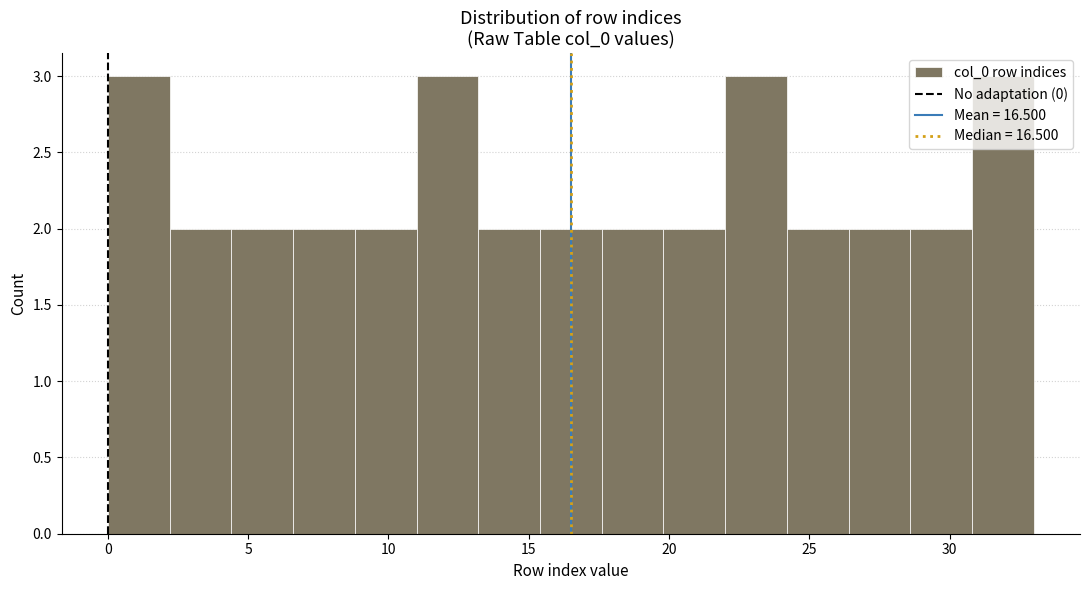

Reading left to right, transcribe this chart: for each bar, give the range it covers on the x-axis and its height. Neither the bar edges nor the heights are printed on the chart, so give them approximately, as read against the axes.

0.0 to 2.2: 3
2.2 to 4.4: 2
4.4 to 6.6: 2
6.6 to 8.8: 2
8.8 to 11.0: 2
11.0 to 13.2: 3
13.2 to 15.4: 2
15.4 to 17.6: 2
17.6 to 19.8: 2
19.8 to 22.0: 2
22.0 to 24.2: 3
24.2 to 26.4: 2
26.4 to 28.6: 2
28.6 to 30.8: 2
30.8 to 33.0: 3